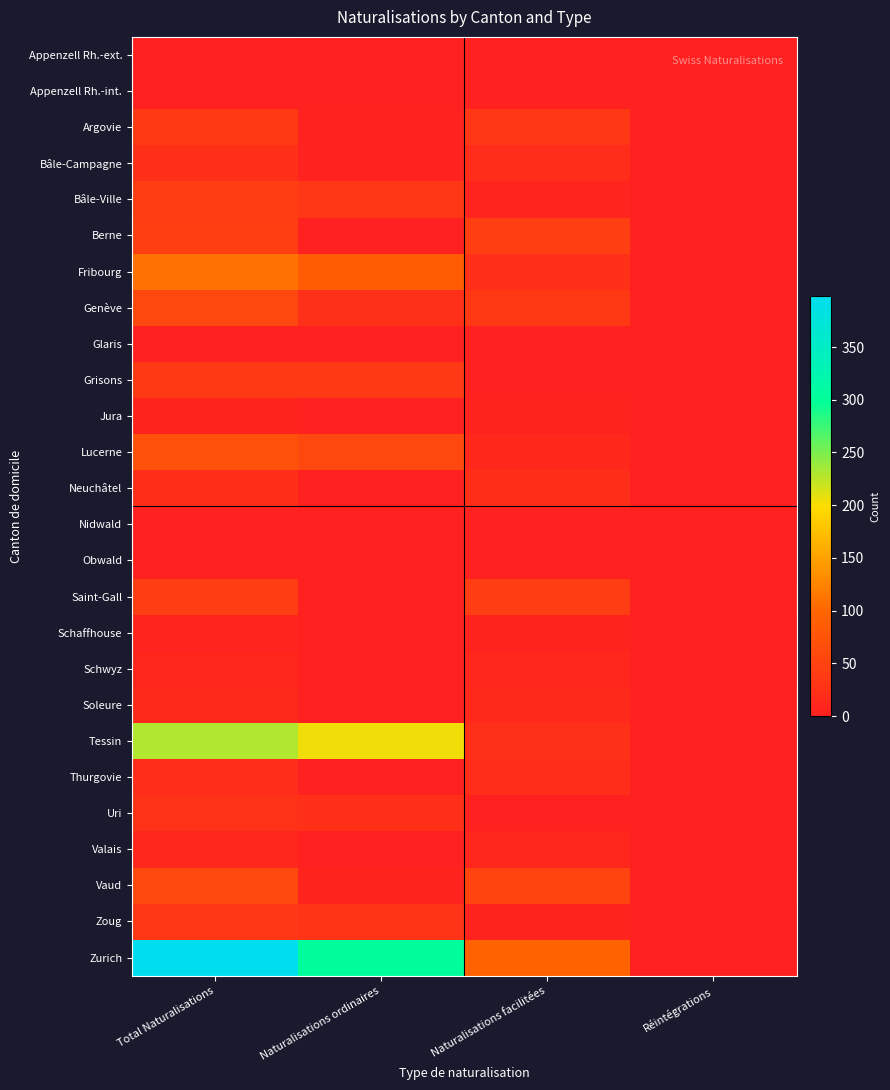

At Total Naturalisations, list the series in order from smallest to largest.

Appenzell Rh.-int., Appenzell Rh.-ext., Glaris, Nidwald, Obwald, Jura, Schaffhouse, Schwyz, Valais, Soleure, Thurgovie, Neuchâtel, Bâle-Campagne, Uri, Zoug, Grisons, Argovie, Bâle-Ville, Saint-Gall, Berne, Vaud, Genève, Lucerne, Fribourg, Tessin, Zurich